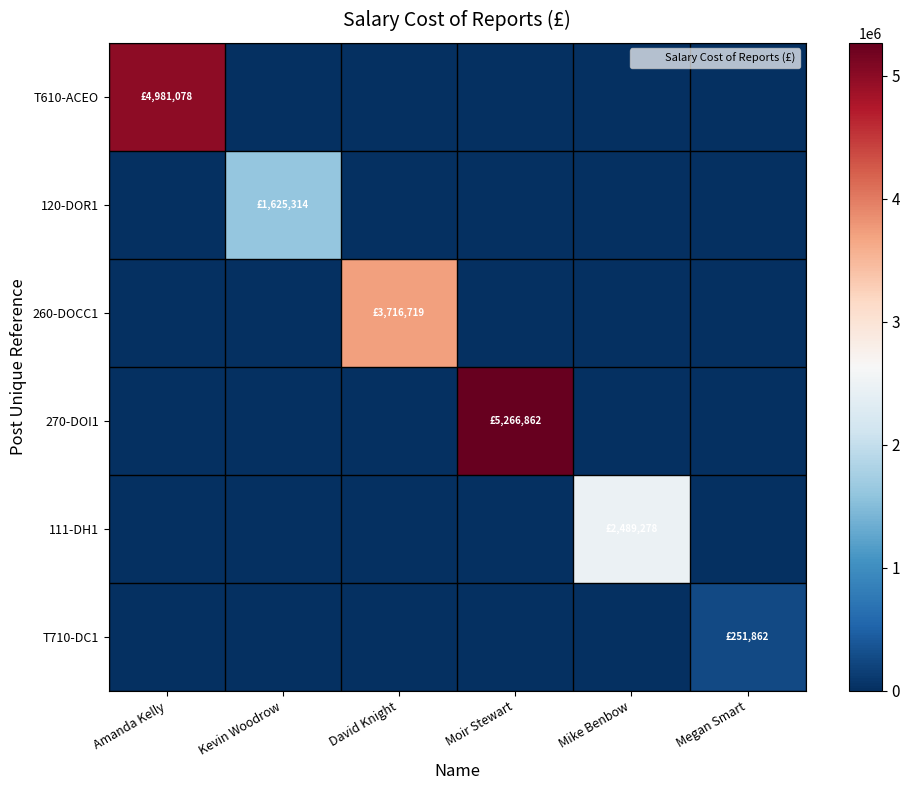

Which series changed the most between Amanda Kelly and David Knight?

T610-ACEO